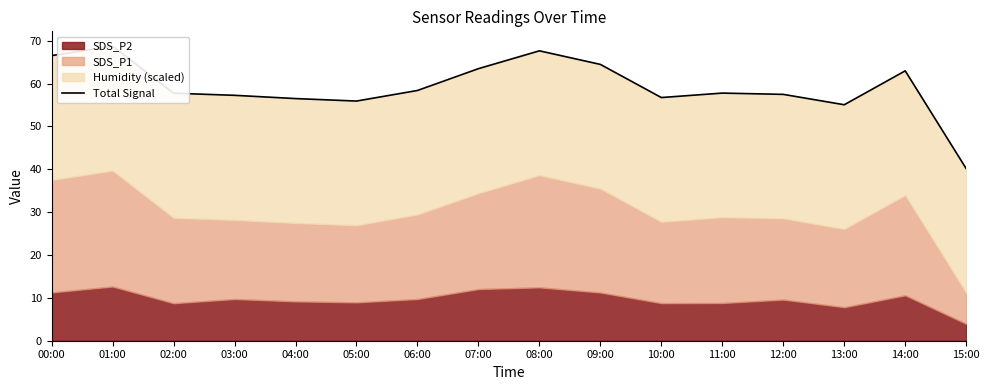

Reading left to right, extract all data points from this chart.

00:00=66.5	01:00=68.7	02:00=57.7	03:00=57.2	04:00=56.5	05:00=55.9	06:00=58.4	07:00=63.5	08:00=67.6	09:00=64.5	10:00=56.7	11:00=57.8	12:00=57.5	13:00=55.0	14:00=63.0	15:00=40.1